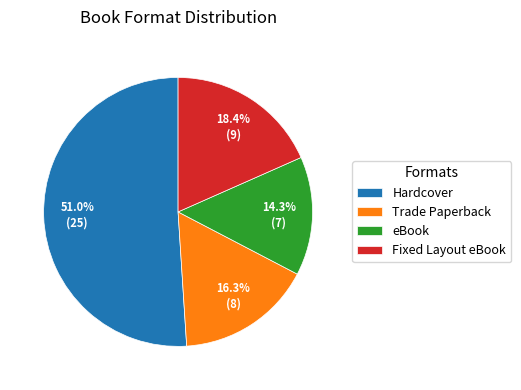

Is there any slice that represents more than half of the pie?

Yes